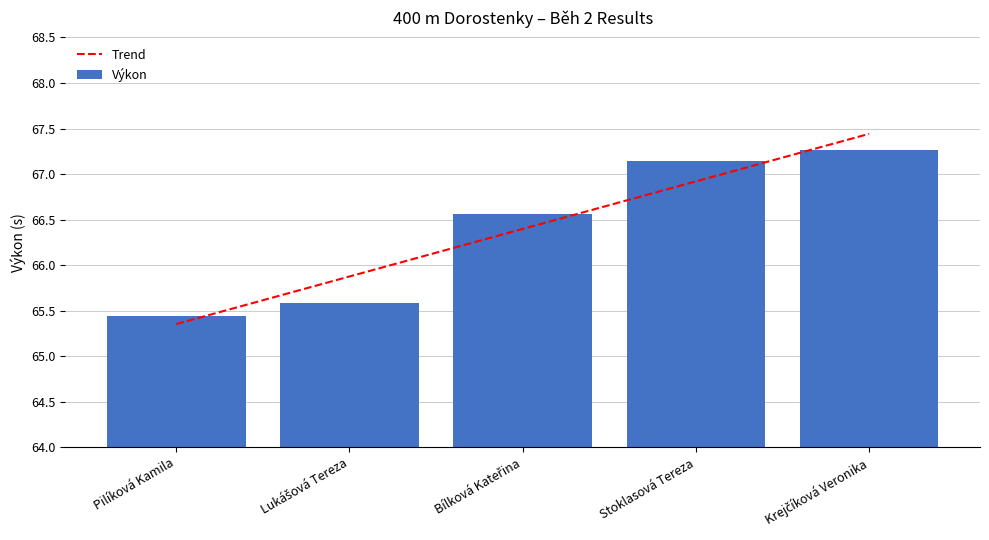

Reading right to left, list all the values displayed in this chart.

Trend: 67.4	66.9	66.4	65.9	65.4
Výkon: 67.3	67.1	66.6	65.6	65.4